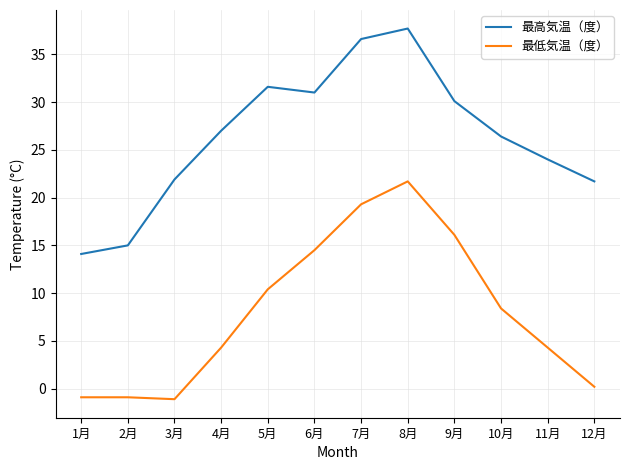

Reading right to left, what are all the values shown in this chart?

最高気温（度）: 21.7	24.0	26.4	30.1	37.7	36.6	31.0	31.6	27.0	21.9	15.0	14.1
最低気温（度）: 0.2	4.3	8.4	16.1	21.7	19.3	14.5	10.4	4.3	-1.1	-0.9	-0.9